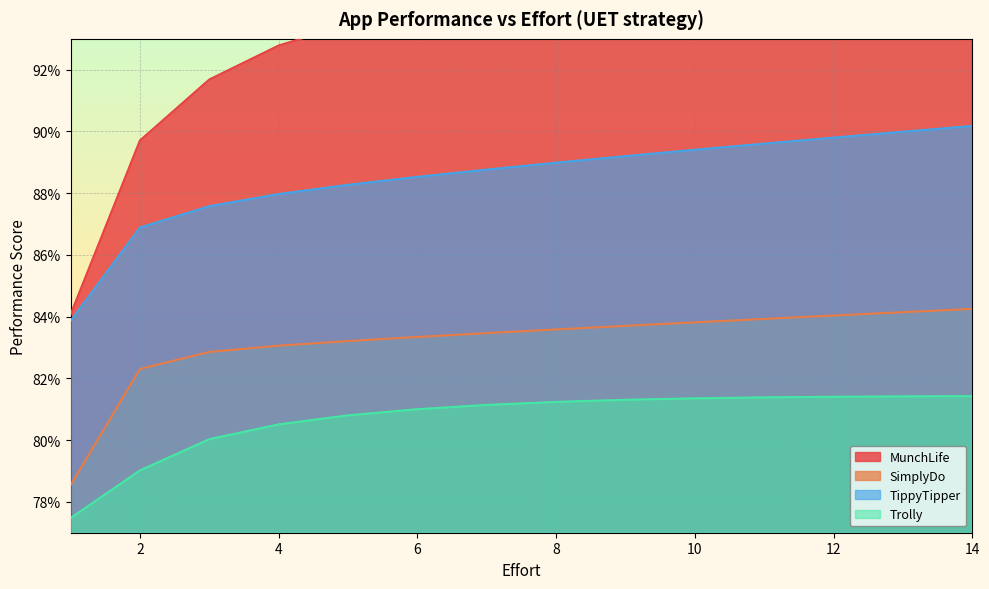

Is the value of MunchLife at 10 greater than the value of TippyTipper at 7?

Yes